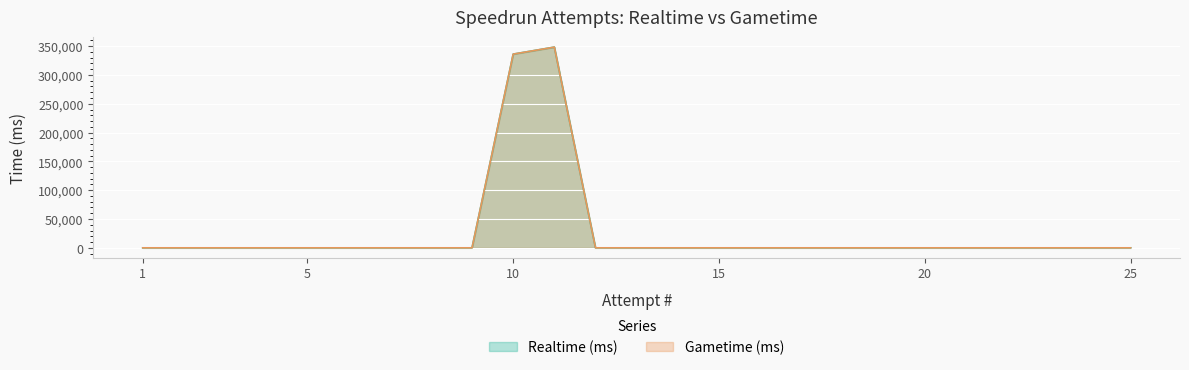

At which category does Realtime (ms) reach its first local peak?

11